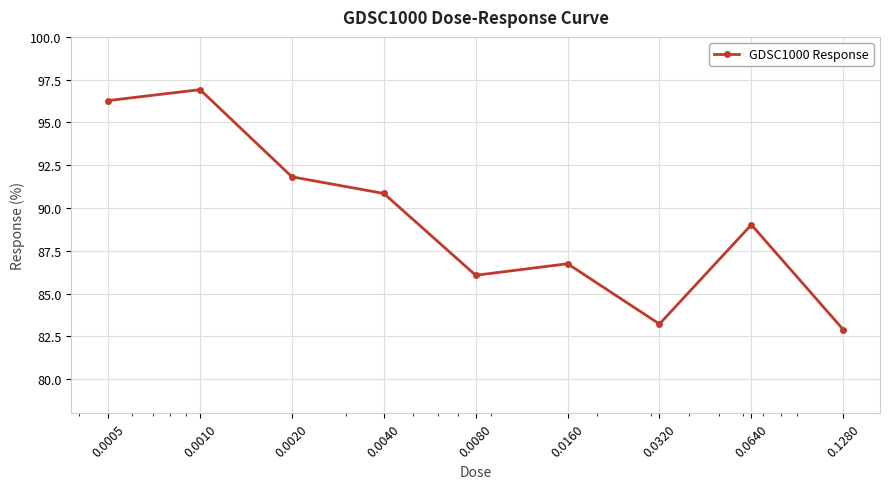

True or false: there are more than 0 points higher than both neighbors.

True